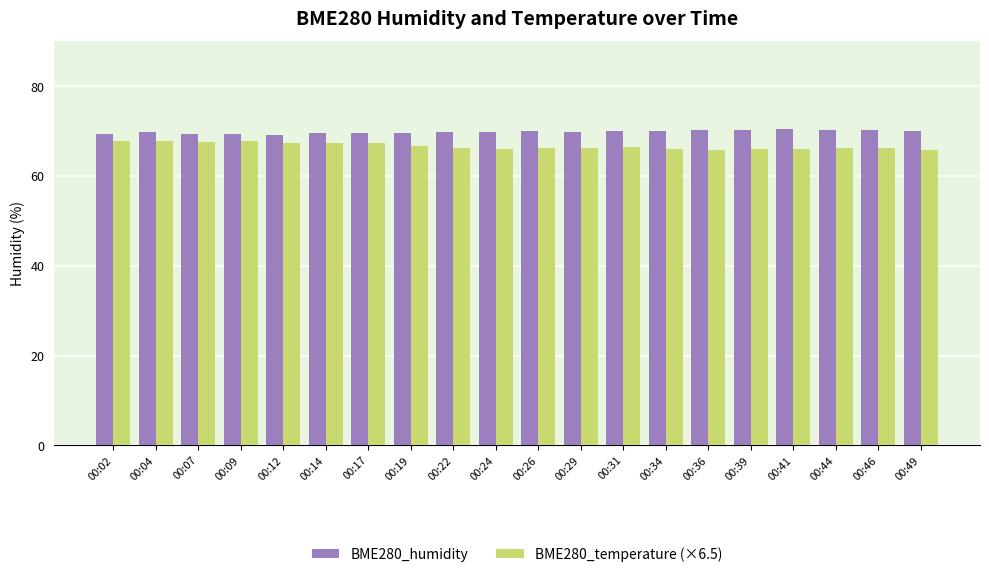

How many categories are shown in the chart?

20